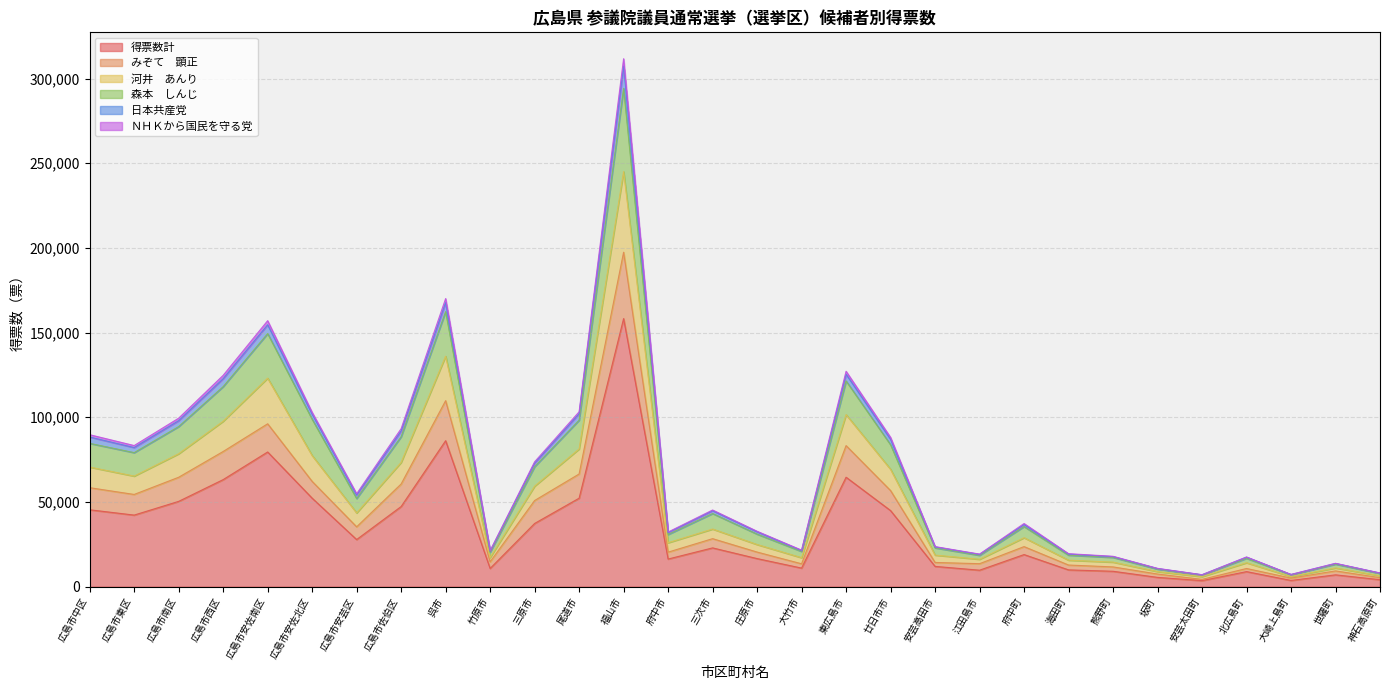

At which category is the sum across all series the highest?

福山市